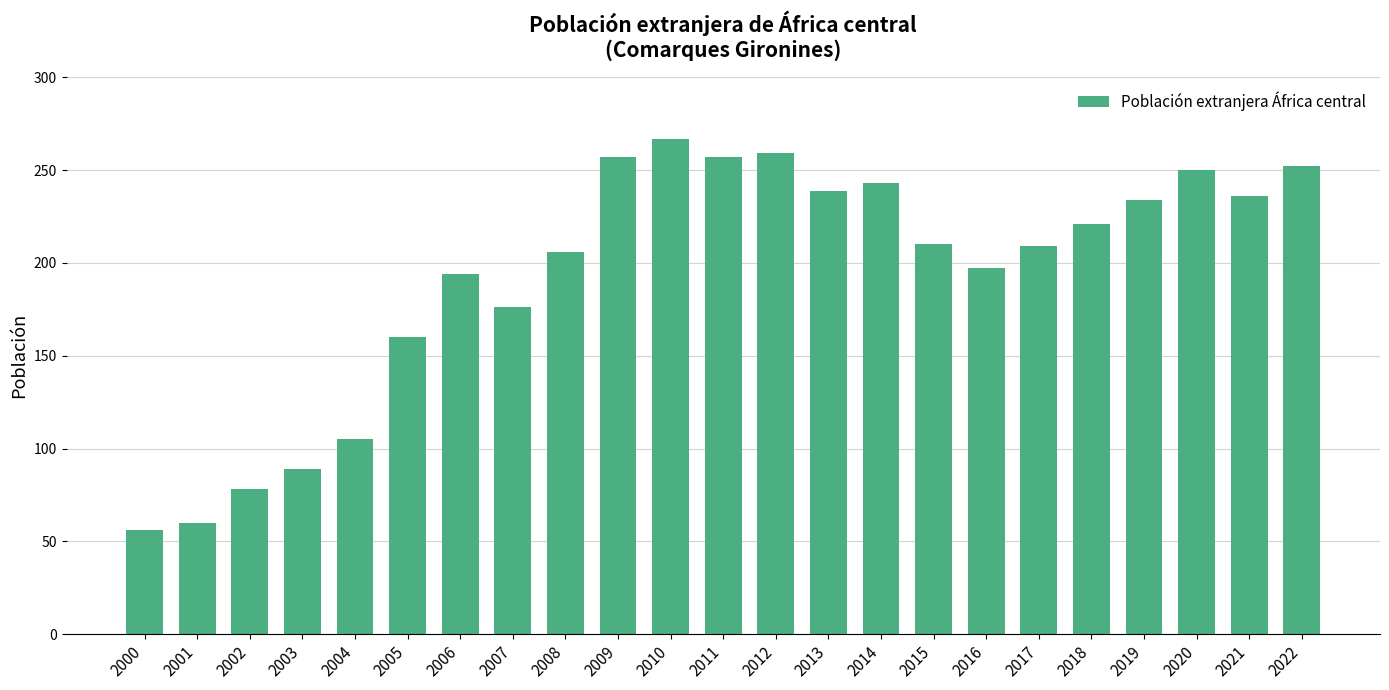

Is it true that the value at 2001 is 35?

False